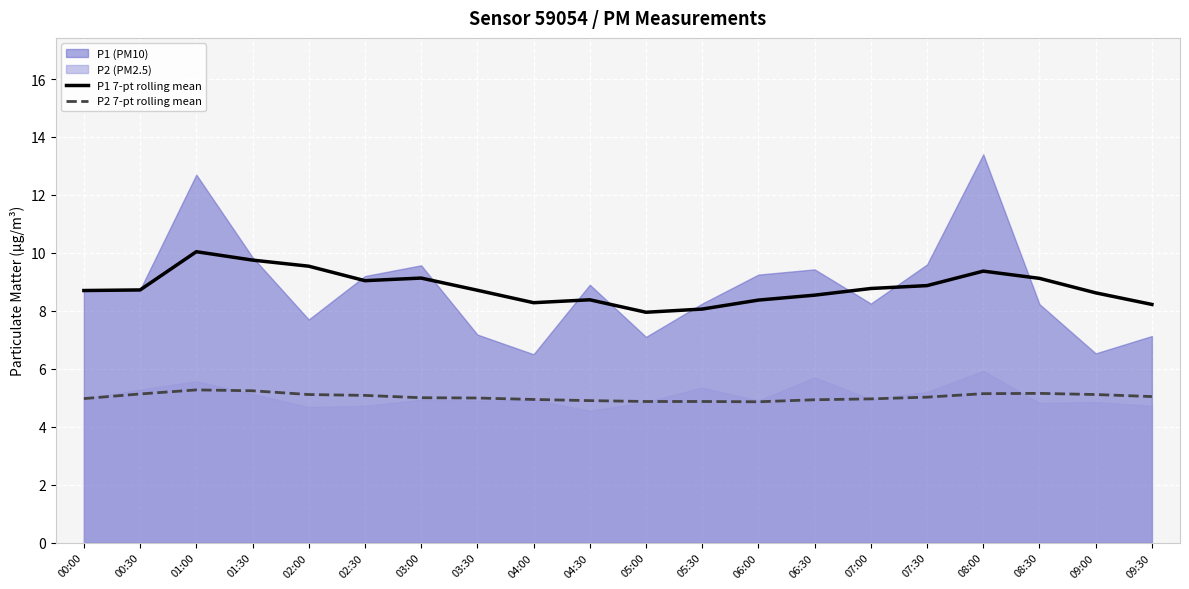

True or false: P2 7-pt rolling mean and P1 7-pt rolling mean cross at least once.

False